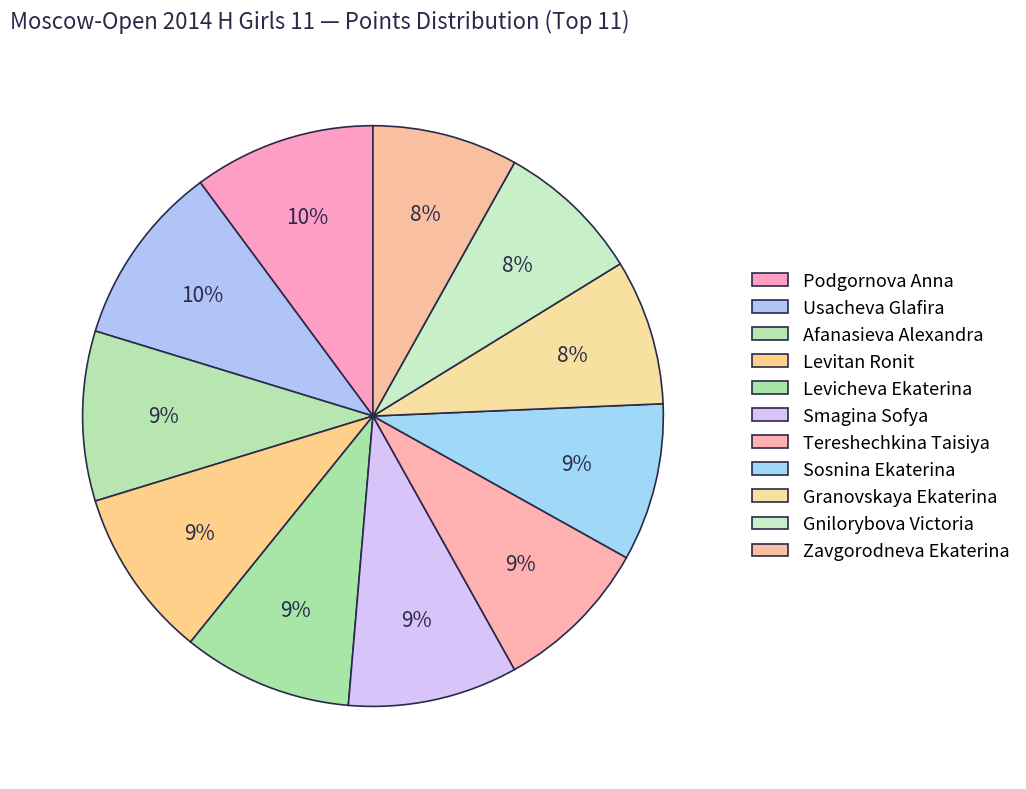

How many segments does this pie chart have?

11